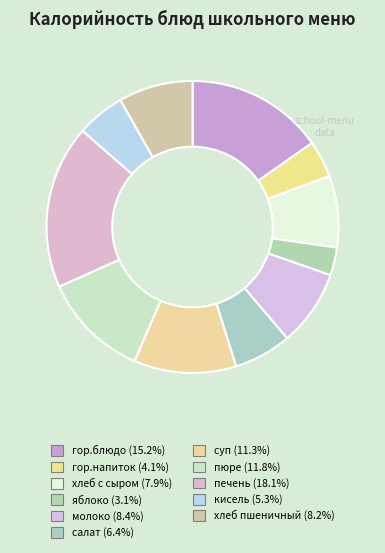

Which slice is the smallest?

яблоко